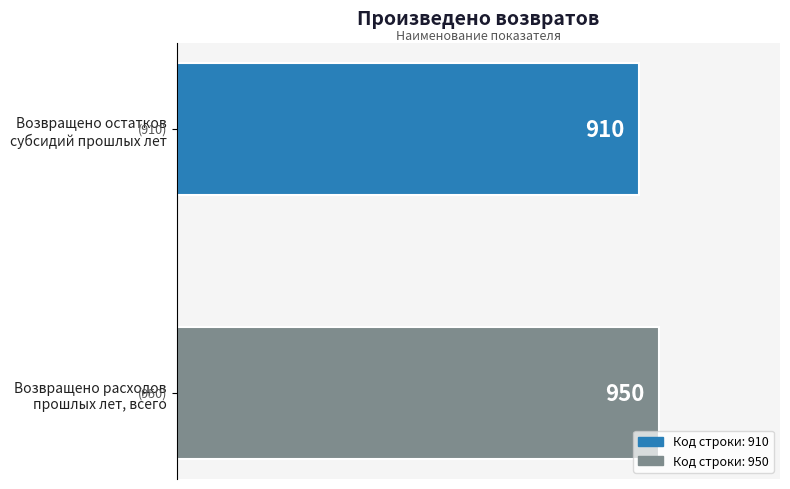

What is the average value?

930